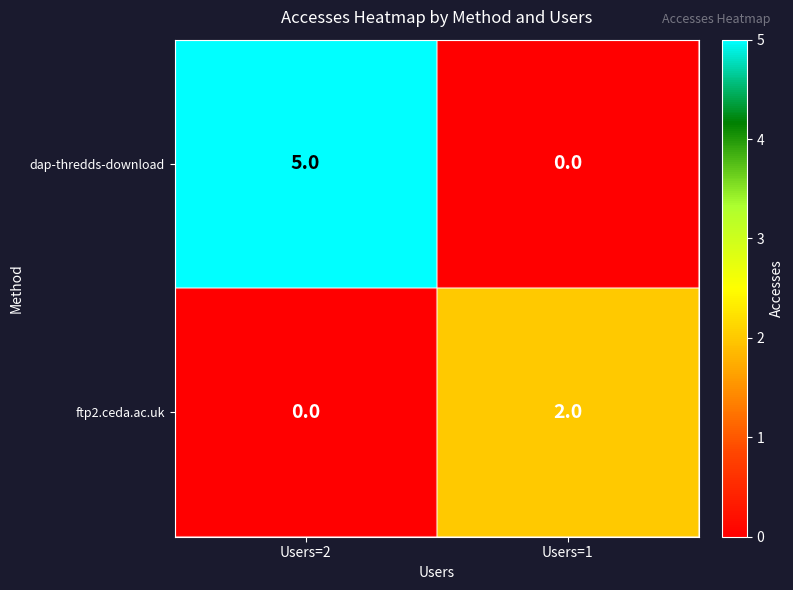

What is the sum of the dap-thredds-download values at Users=1 and Users=2?

5